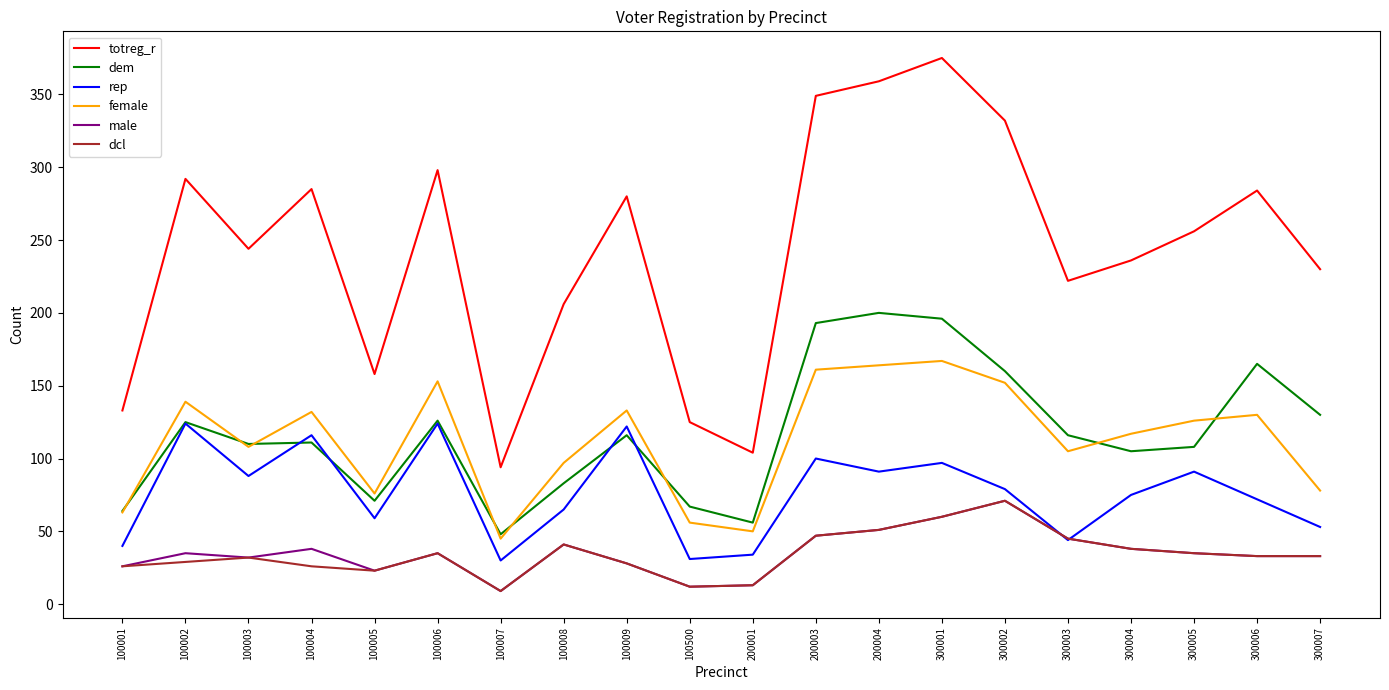

True or false: totreg_r and rep cross at least once.

False